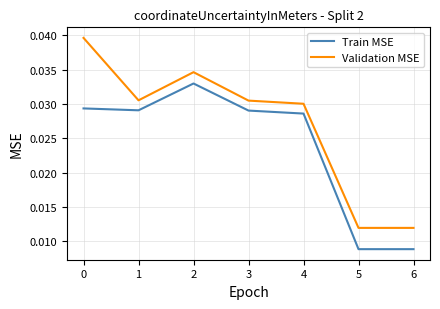

Count the Validation MSE values in the range 0 to 1.

7